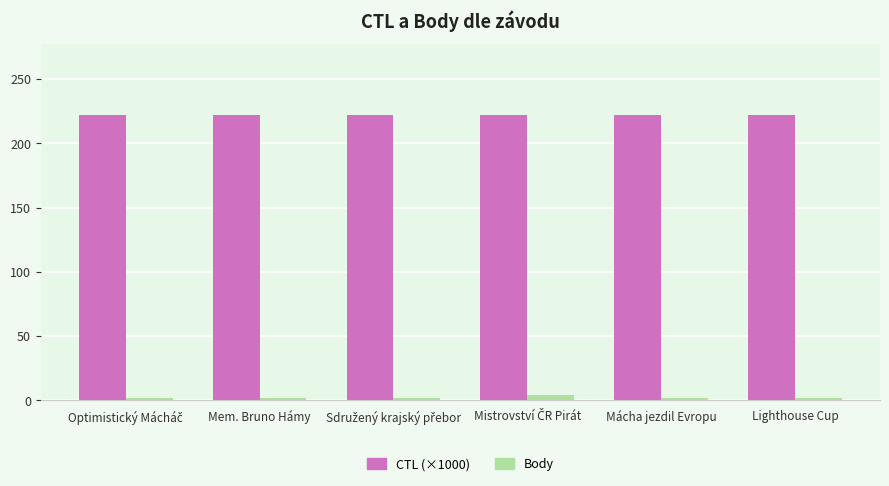

Which series has the largest total across all categories?

CTL (×1000)